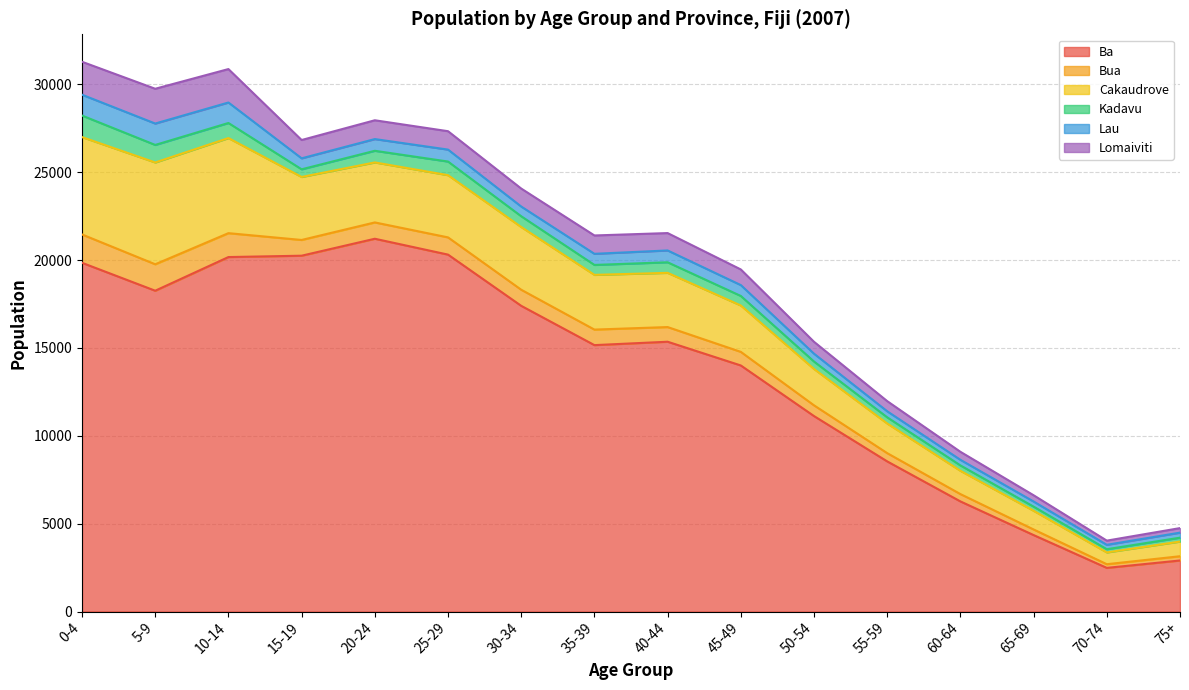

How many interior local peaks does the Lomaiviti series have?

3